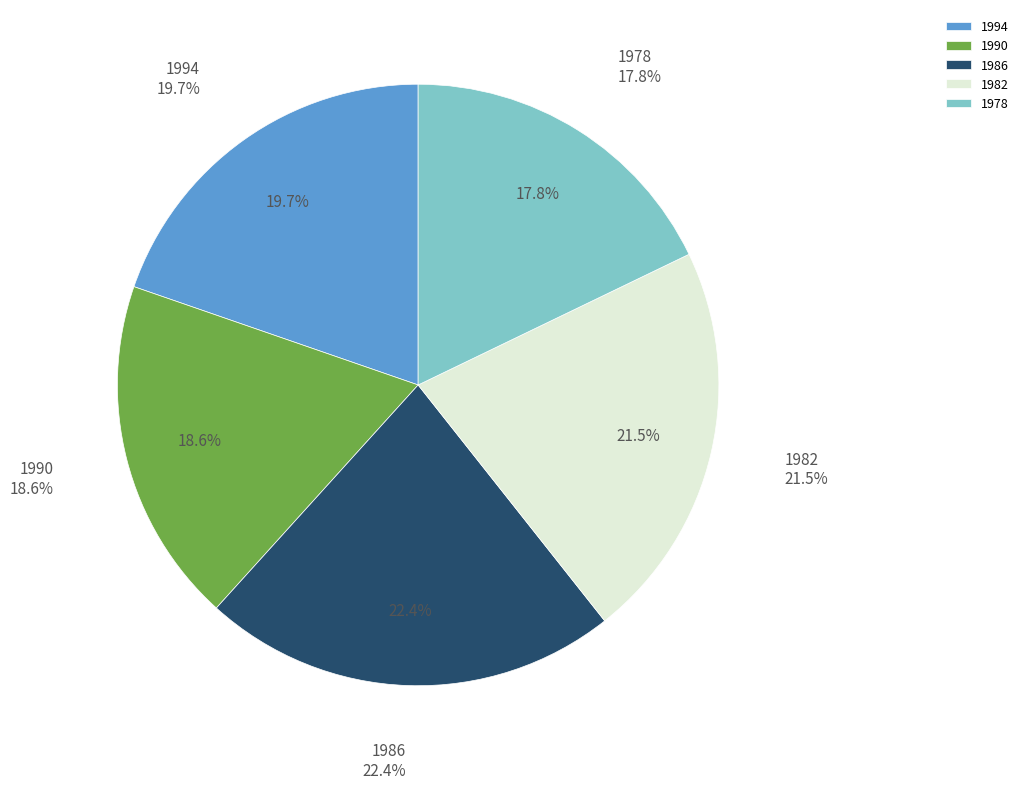

Does any single category account for the majority?

No